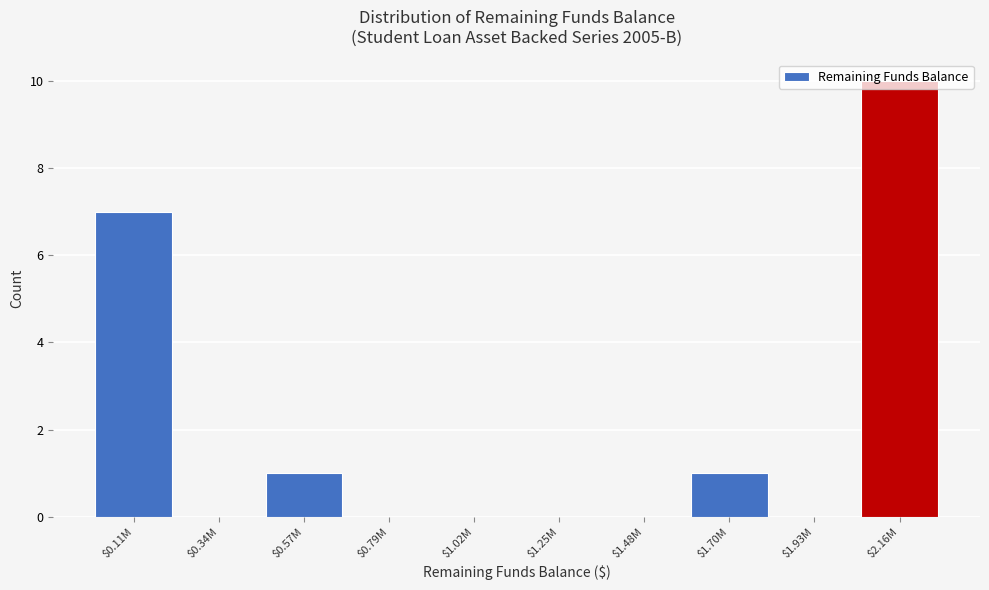

What is the sum of all values?

19